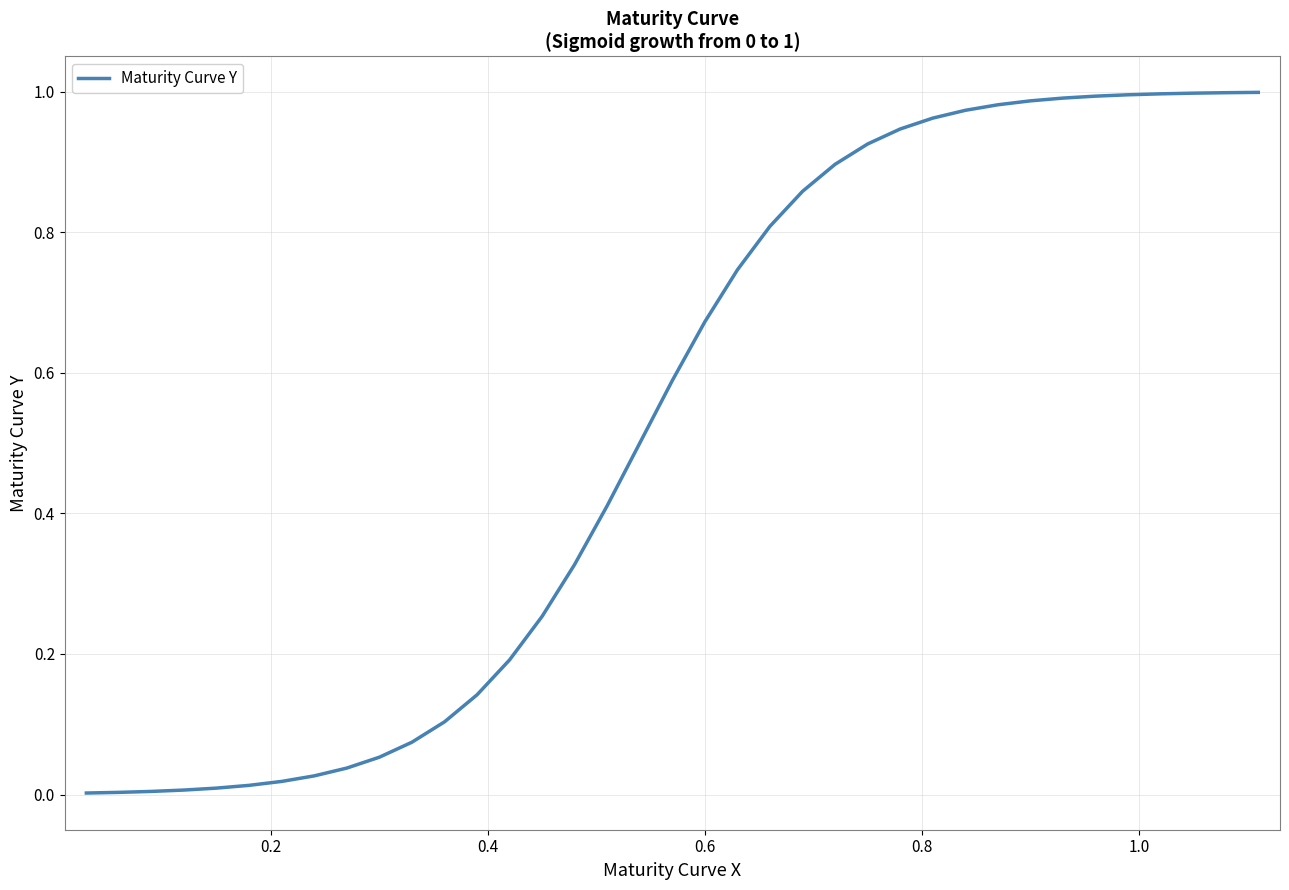

How many lines are shown in the chart?

1